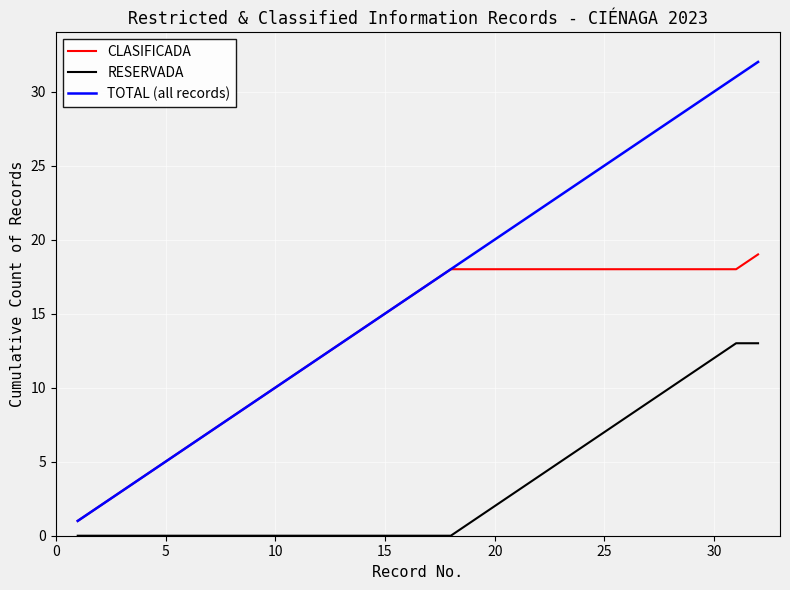

True or false: TOTAL (all records) and RESERVADA cross at least once.

False